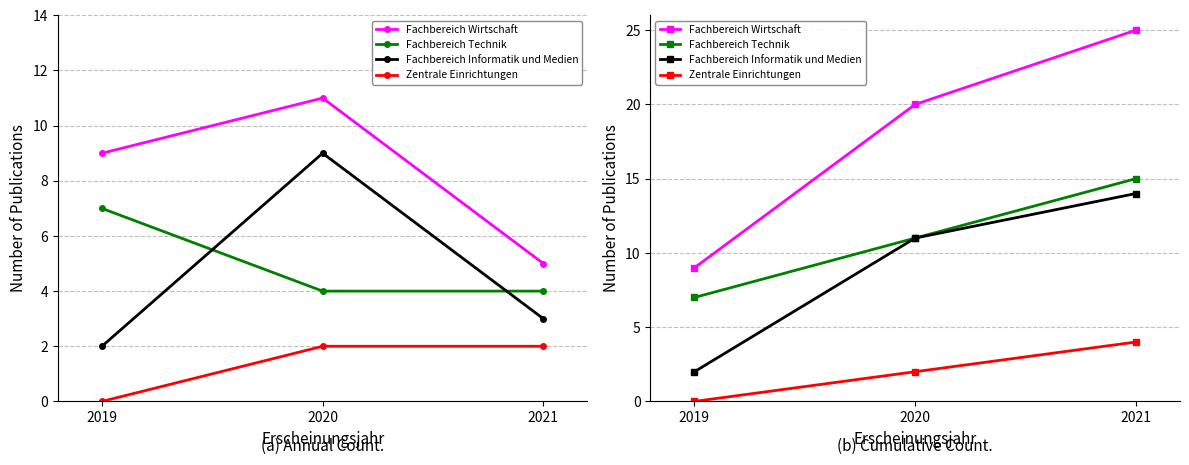

At 2021, list the series in order from smallest to largest.

Zentrale Einrichtungen, Fachbereich Informatik und Medien, Fachbereich Technik, Fachbereich Wirtschaft